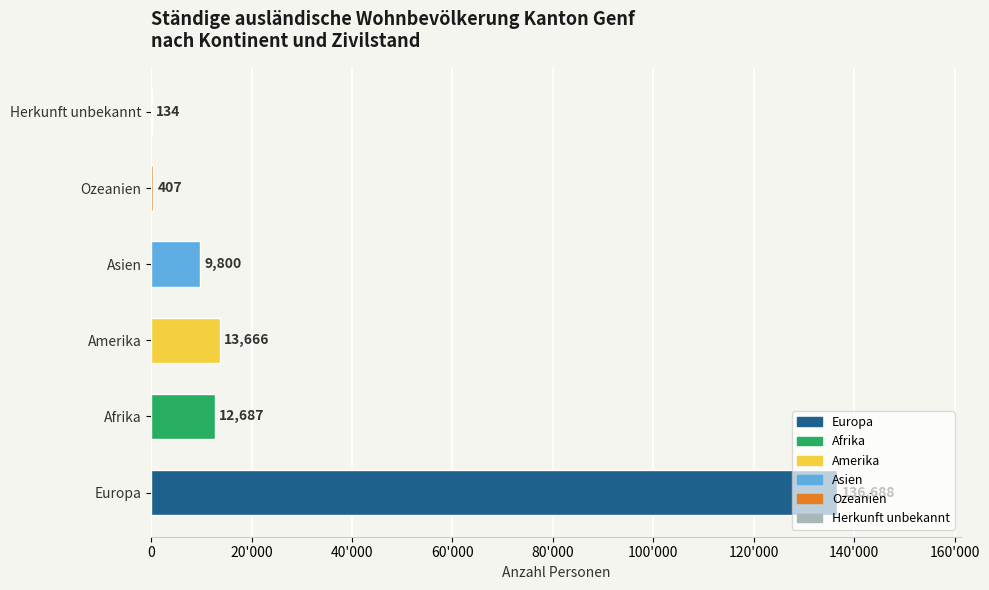

Are the bars horizontal?

Yes